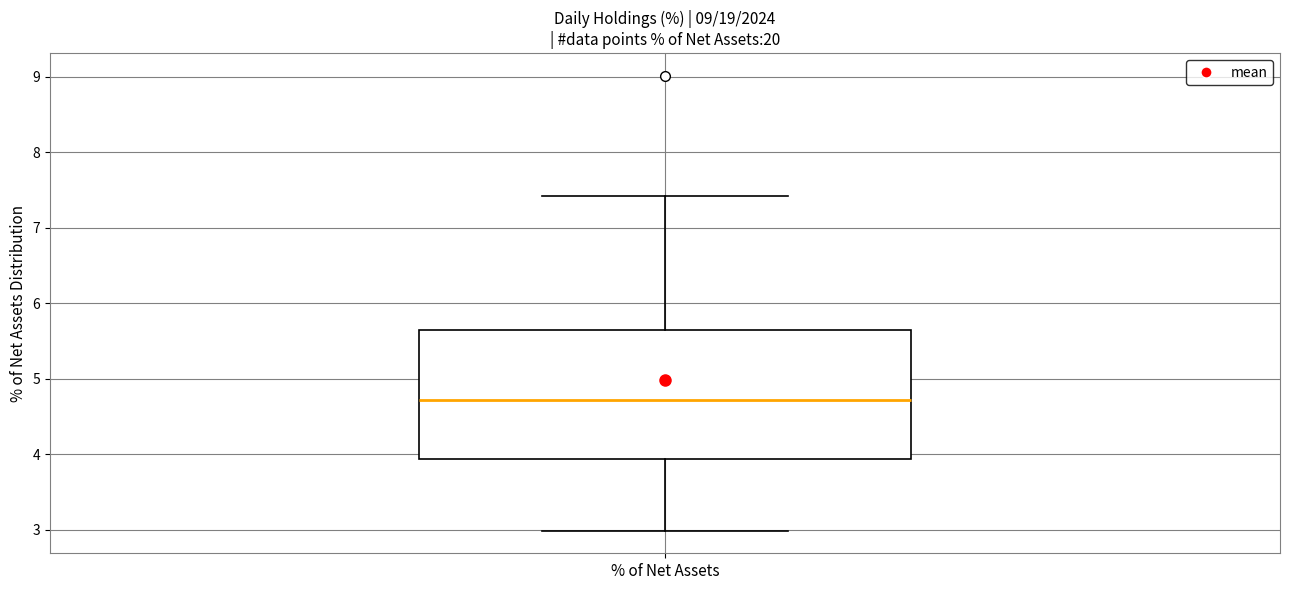

Read this box plot against the y-axis: the position of the median line, the range covered by the box, and the ends of both whiskers. The values are not printed on the chart, so give them approximately, as read against the axis.

median 4.7, box 3.9 to 5.6, whiskers 3.0 to 7.4